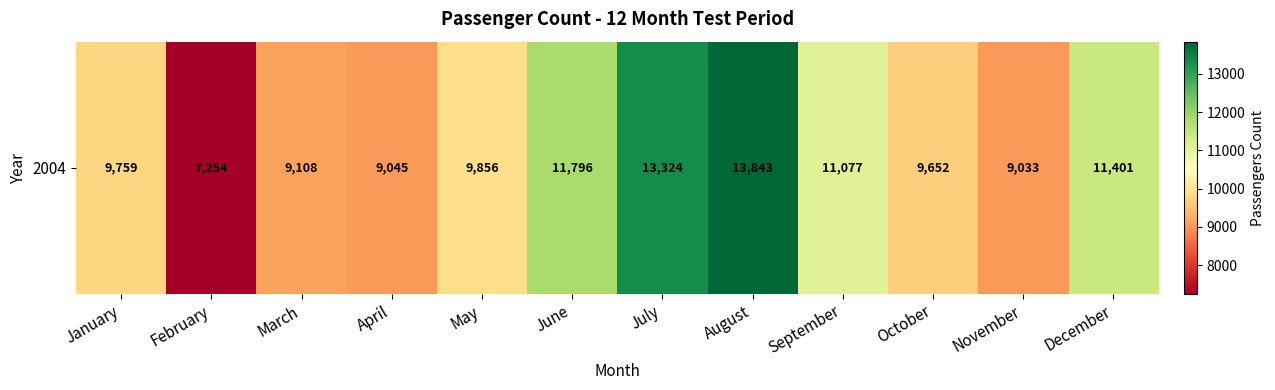

How many categories are shown in the chart?

12